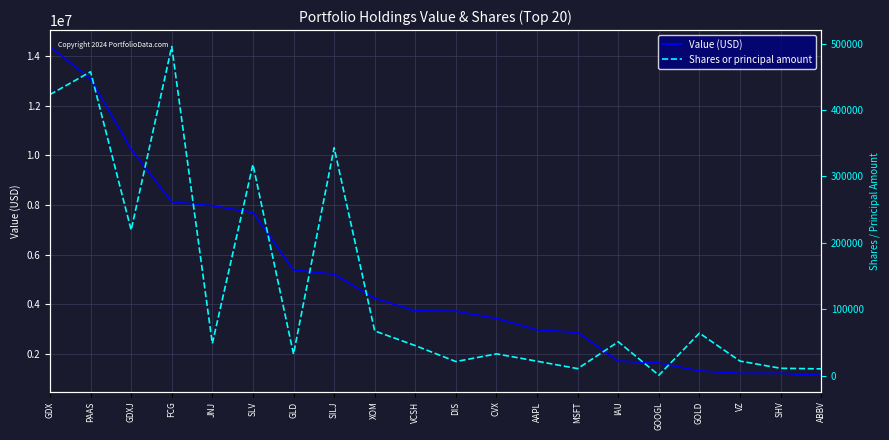

Which series has the widest spread of values?

Value (USD)